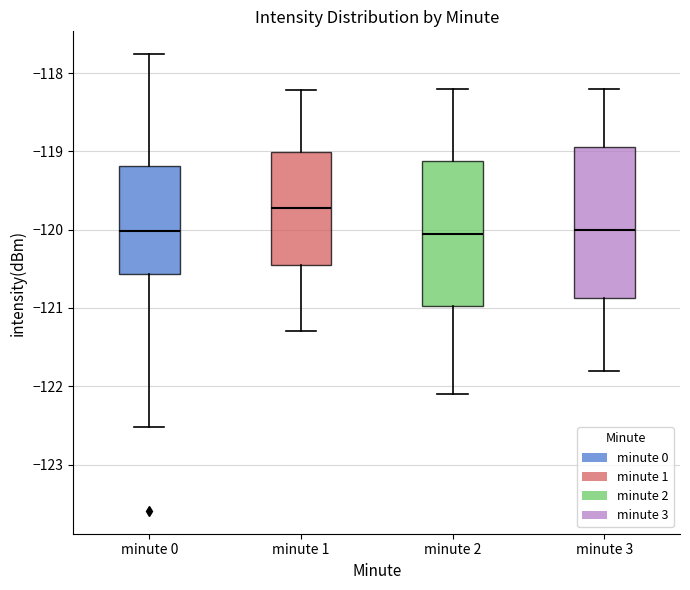

Which box has the highest median line?

minute 1